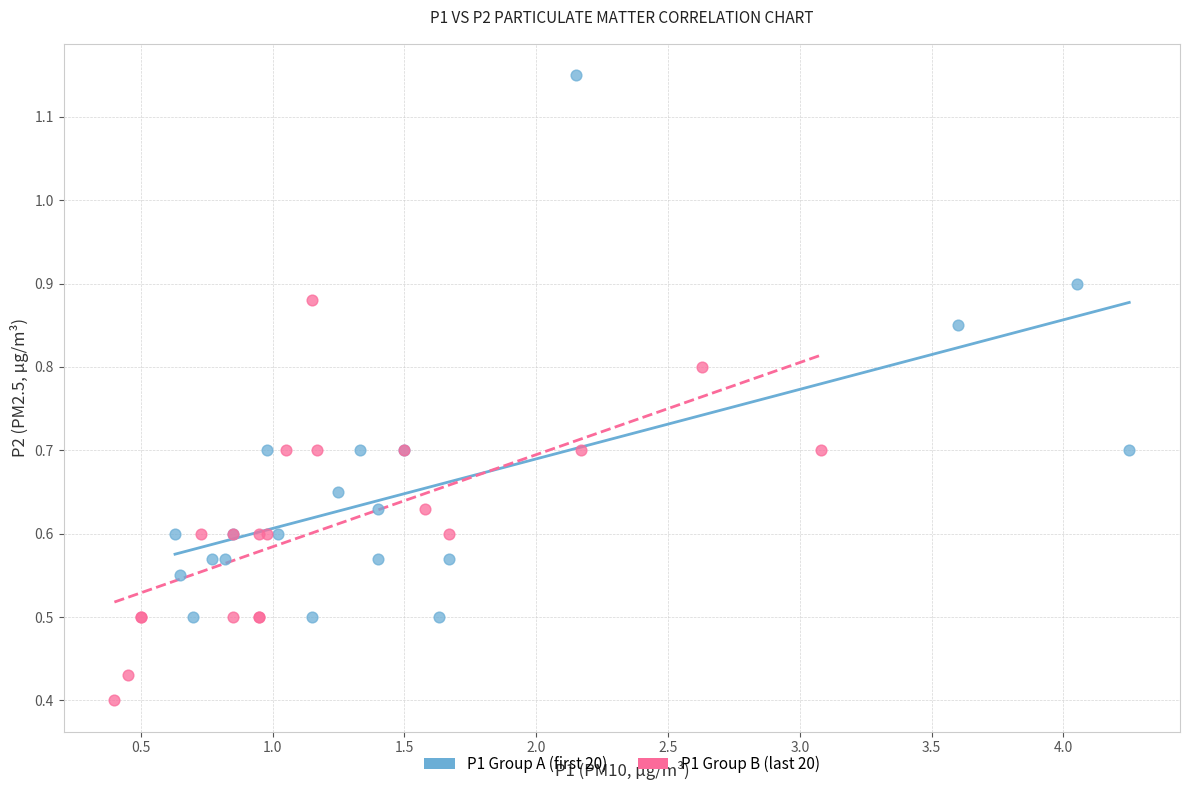

What are all the series names shown in the legend?

P1 Group A (first 20), P1 Group B (last 20)